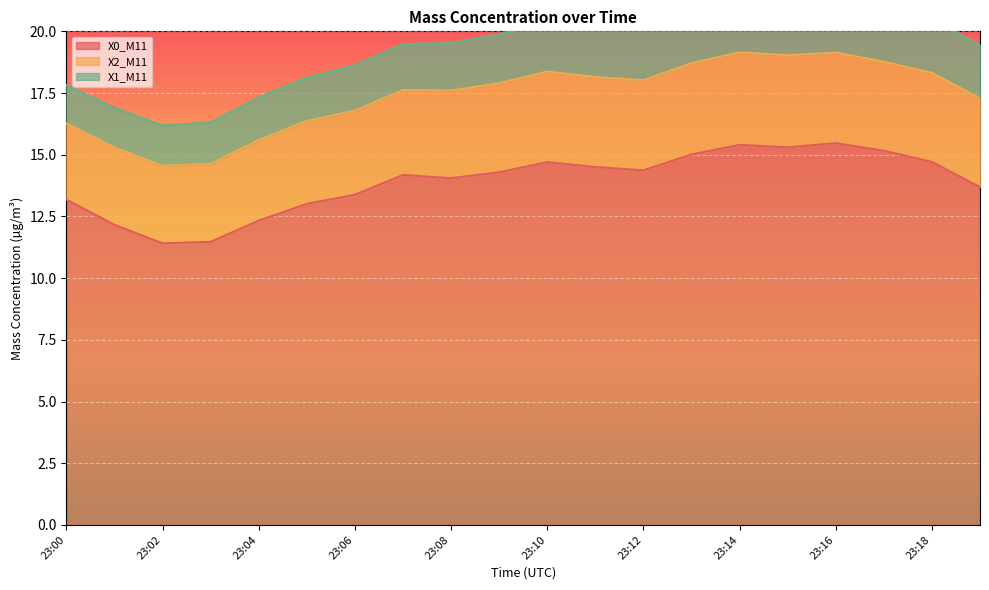

What is the average value of the X1_M11 series?

1.9